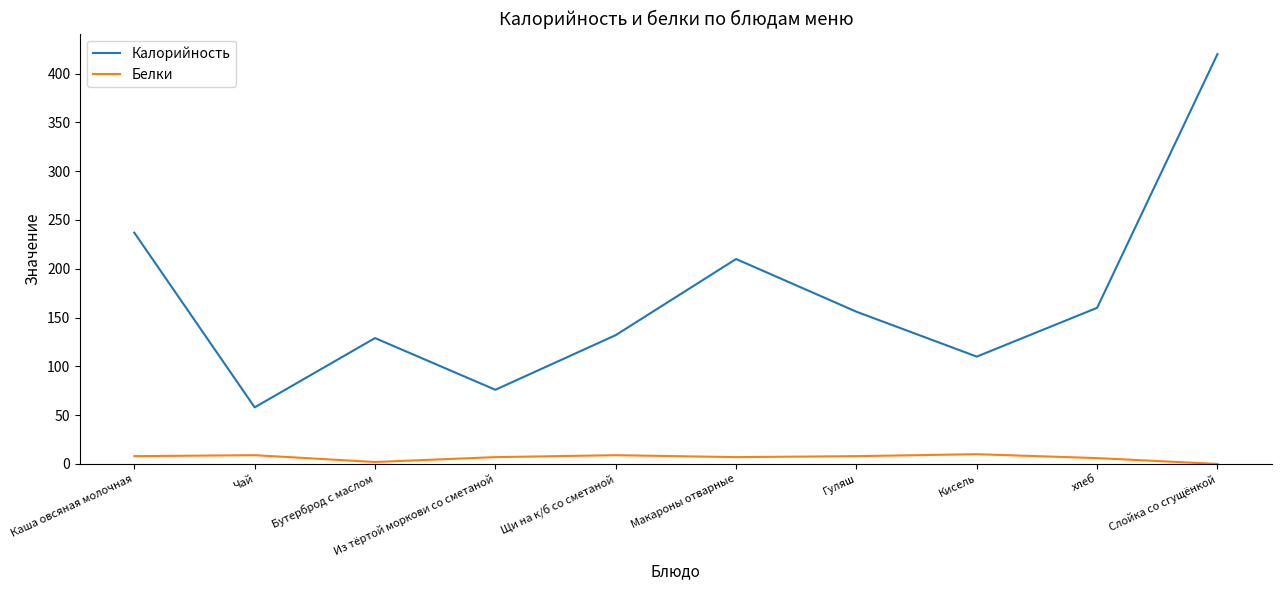

True or false: Белки and Калорийность cross at least once.

False